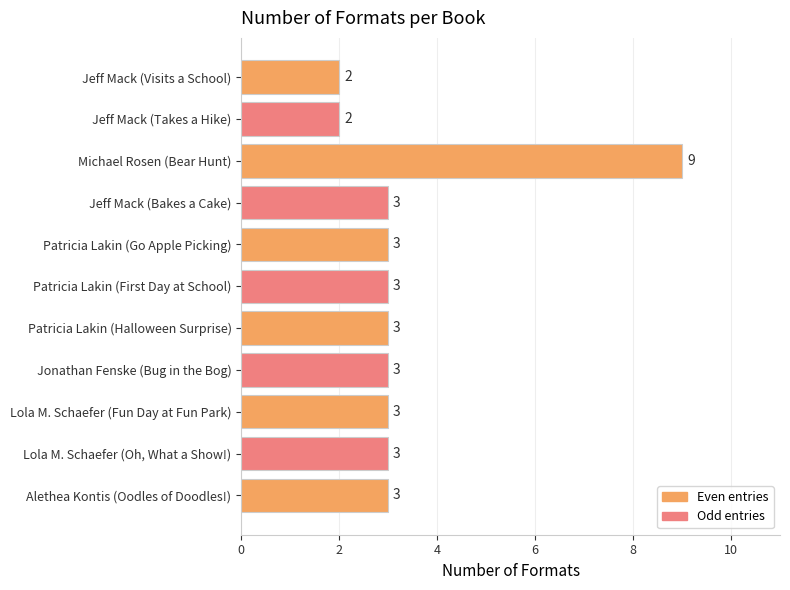

What is the ratio of the value at Alethea Kontis (Oodles of Doodles!) to the value at Lola M. Schaefer (Fun Day at Fun Park)?

1.0